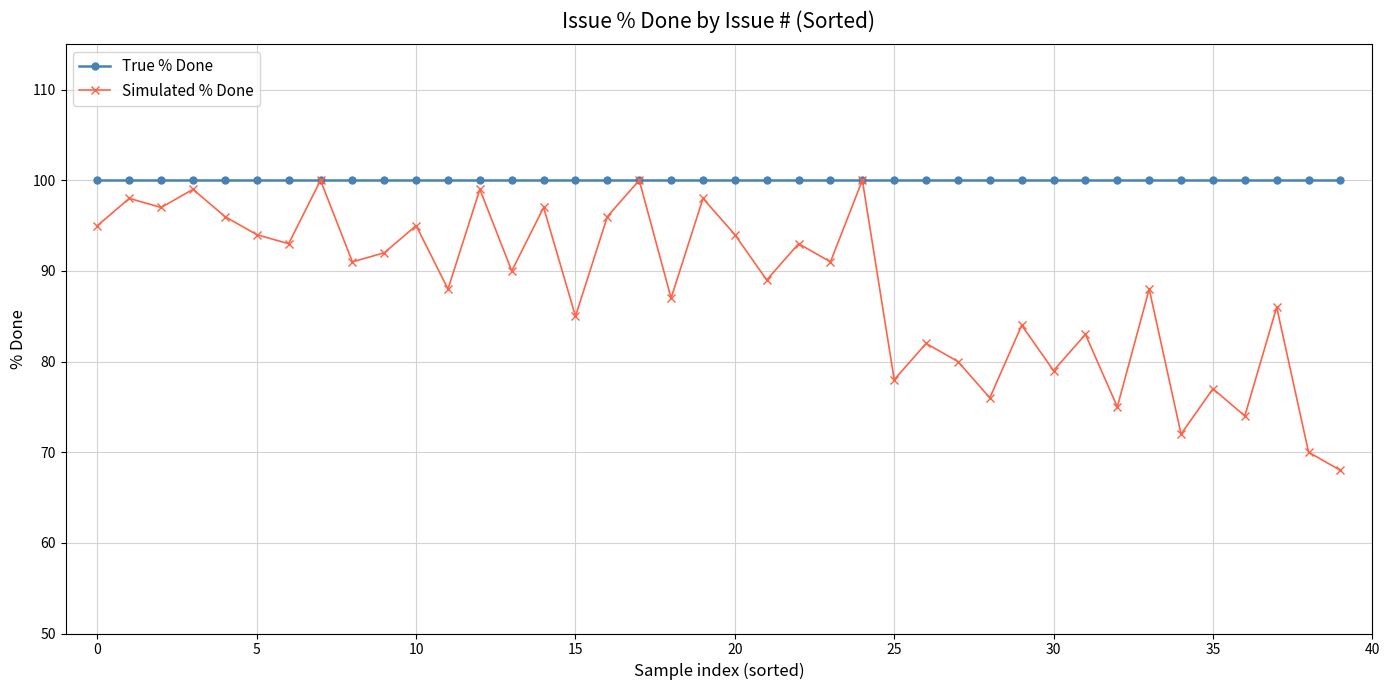

What is the value of the True % Done point at the 38th from the left?

100